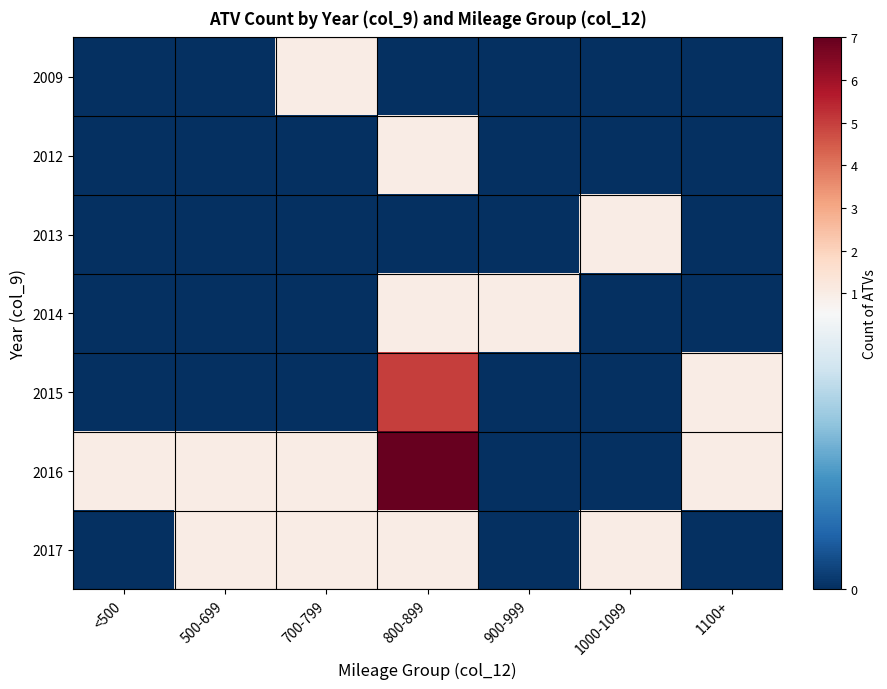

What is the spread (max minus min) of values at 1000-1099?

1